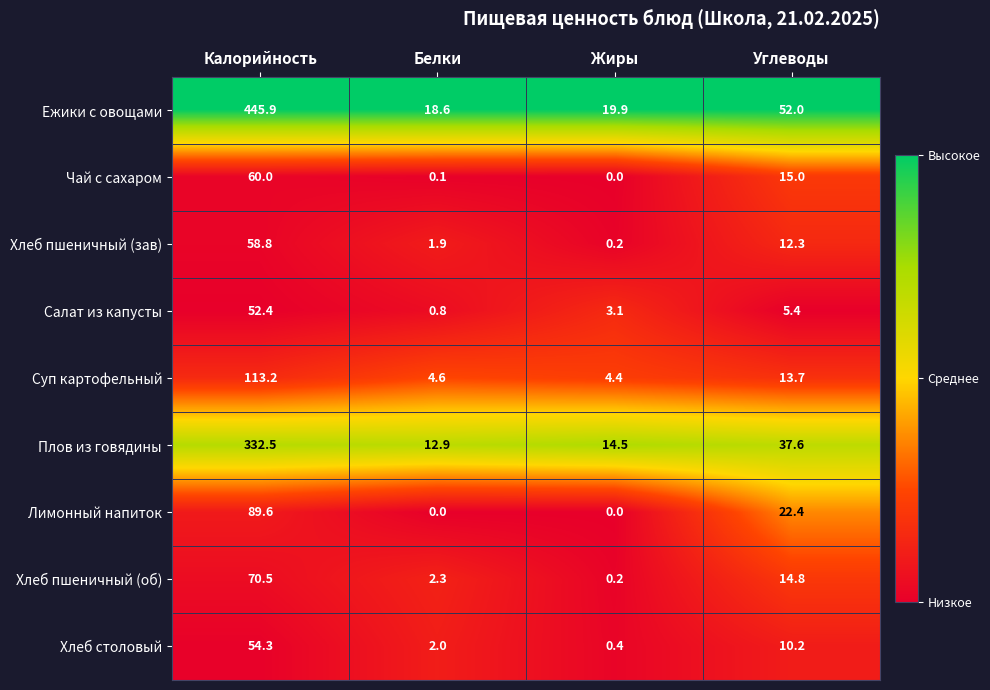

Which series has the widest spread of values?

Ежики с овощами